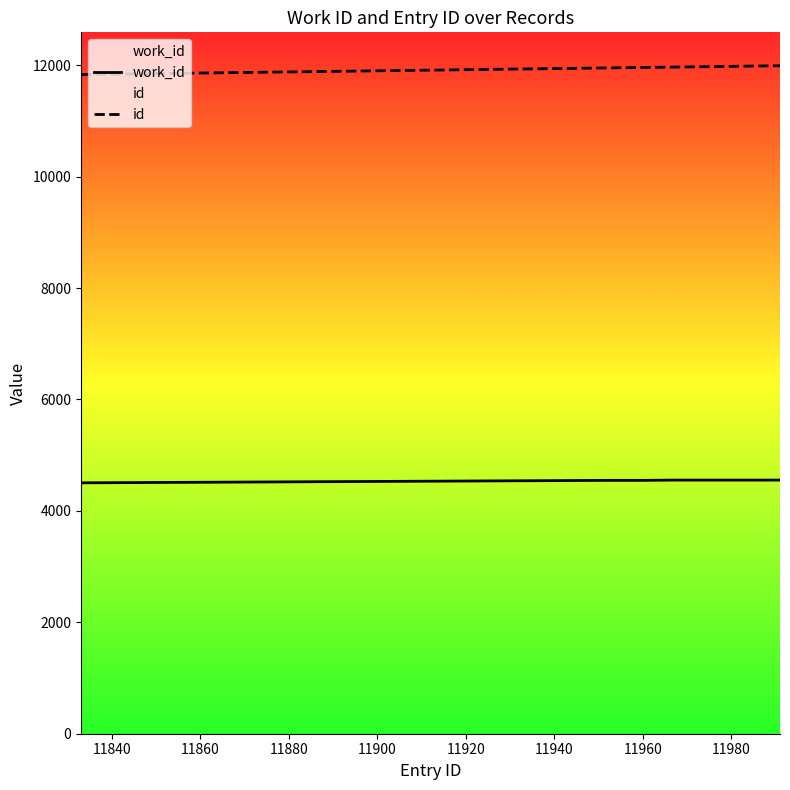

True or false: work_id and id cross at least once.

False